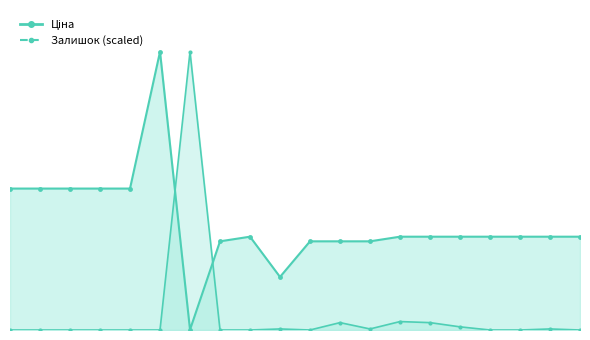

How many series are shown in this chart?

2